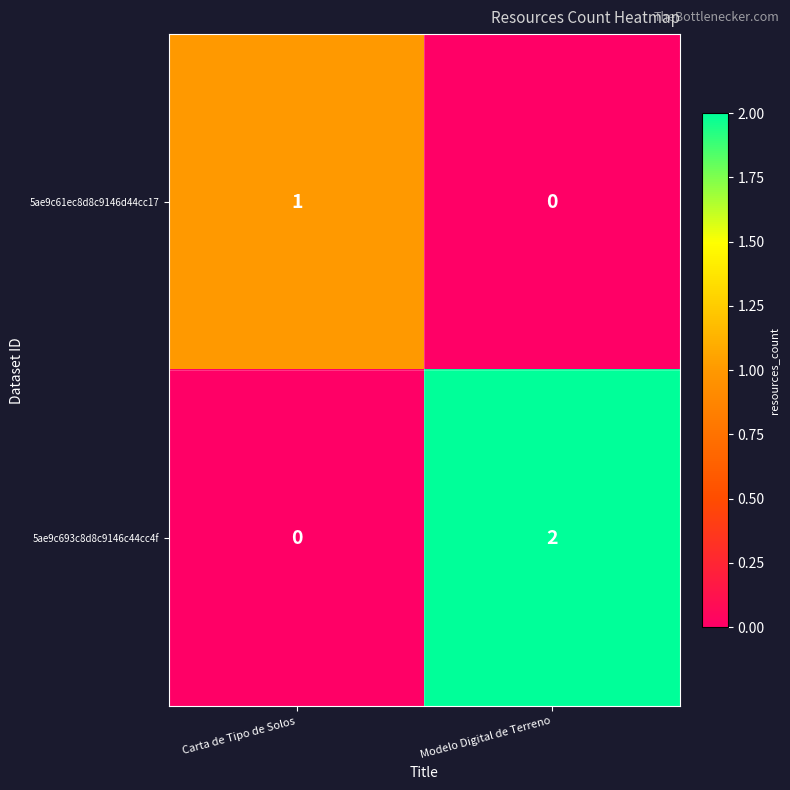

At which category does the chart reach its peak across all series?

Modelo Digital de Terreno